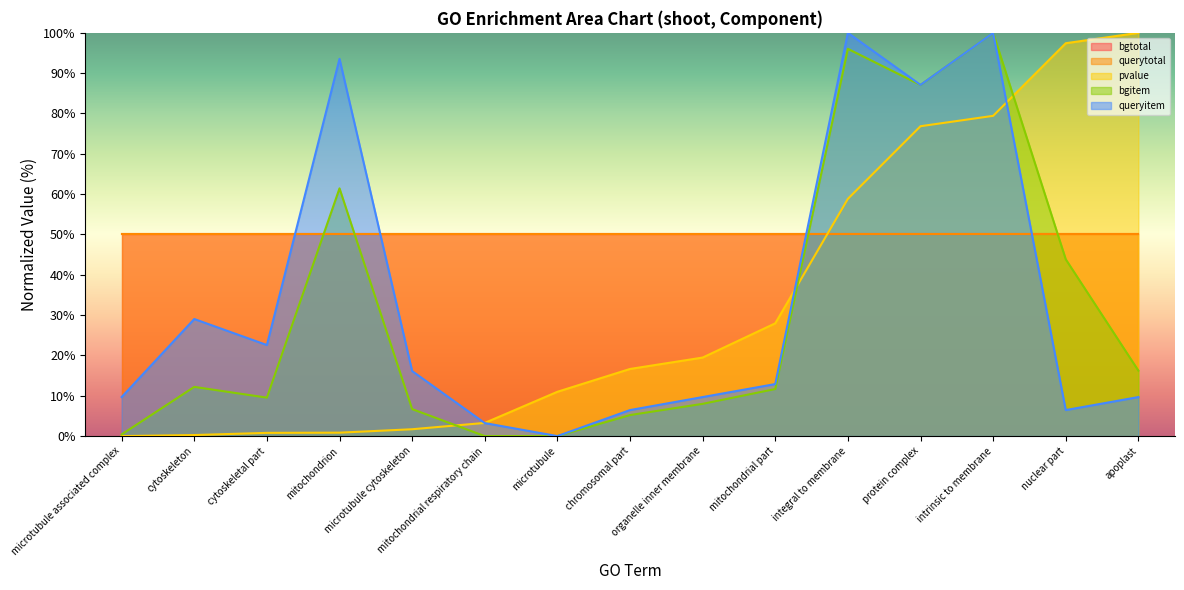

True or false: queryitem has more than 2 interior local peaks.

True